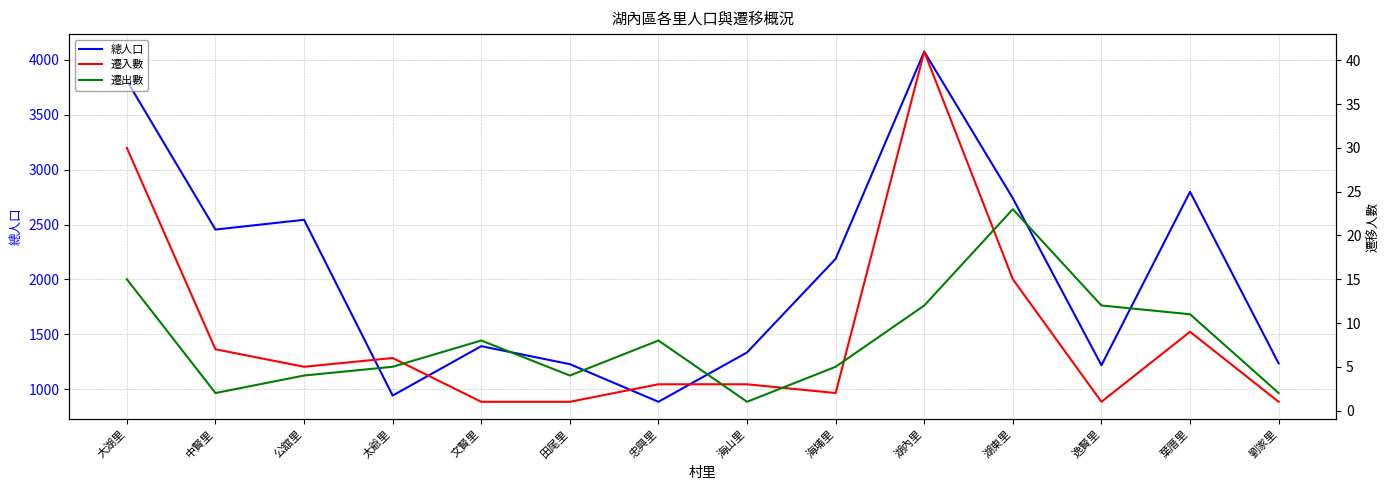

List the series in order of their peak value, lowest first.

遷出數, 遷入數, 總人口